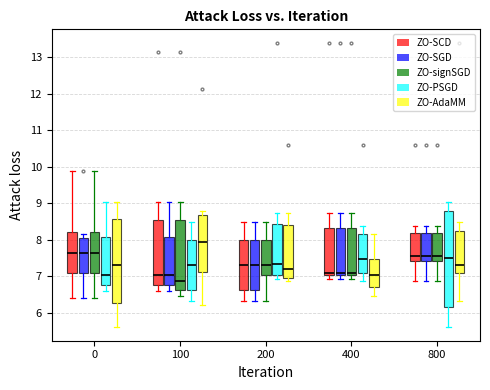

Which box is the tallest, from its lower edge to its upper edge?

800 (ZO-PSGD)